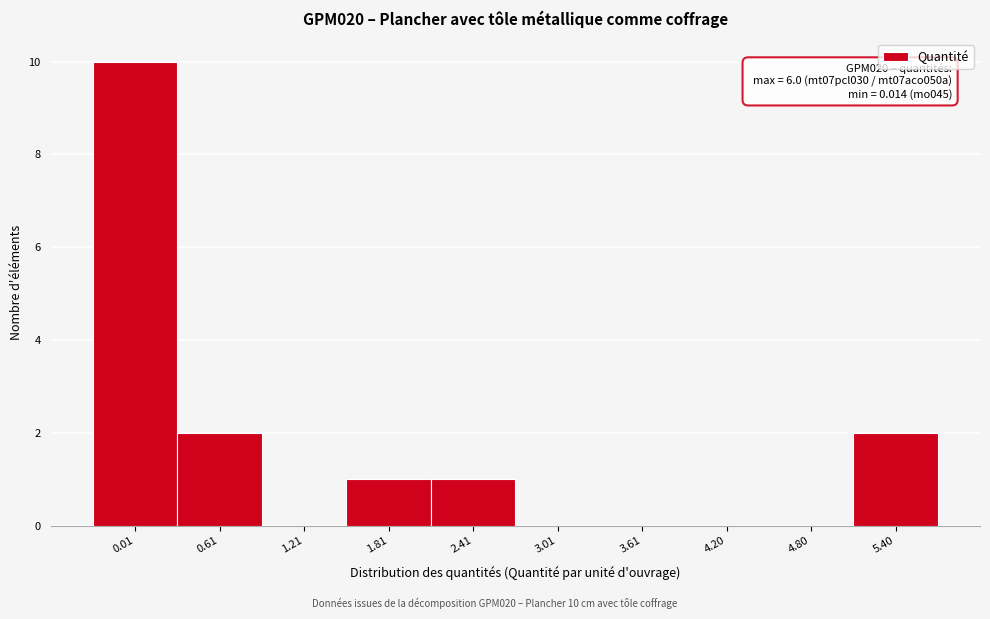

Reading left to right, transcribe all the data shown in this chart.

0.01=10	0.61=2	1.21=0	1.81=1	2.41=1	3.01=0	3.61=0	4.20=0	4.80=0	5.40=2